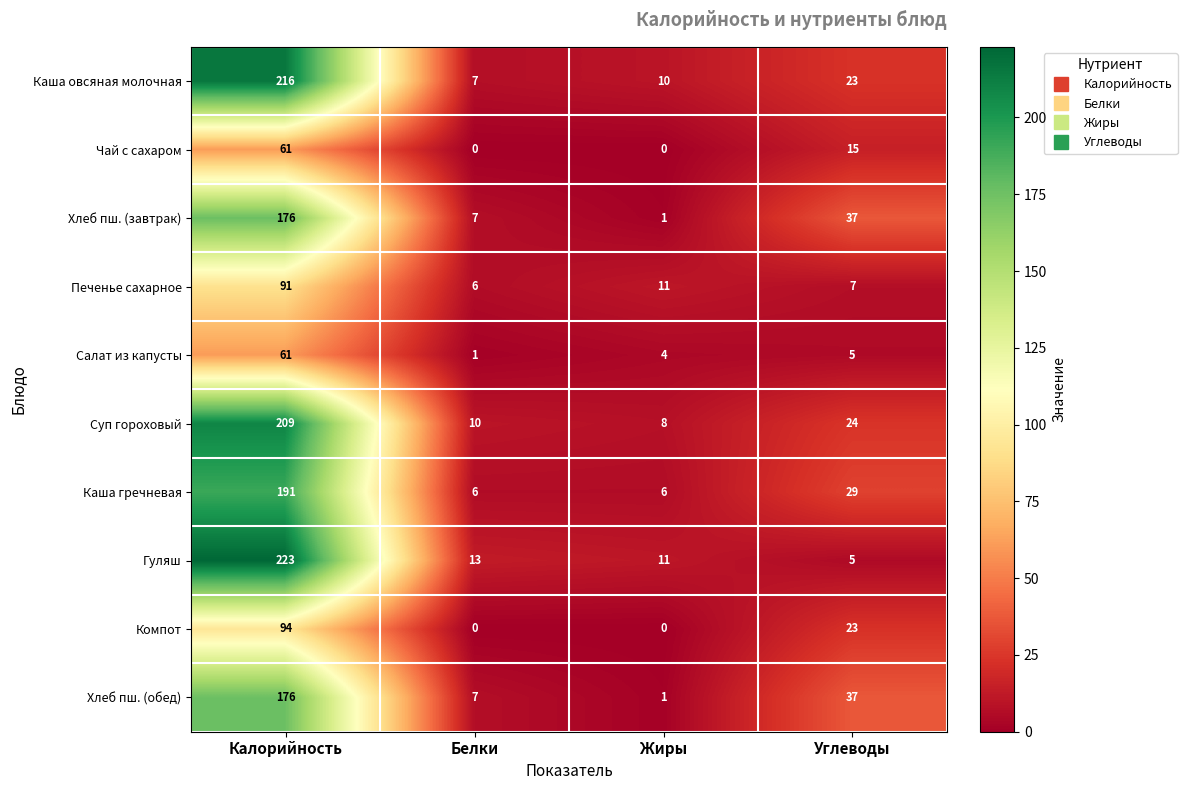

The Хлеб пш. (завтрак) series shows 7 at Белки. True or false?

True